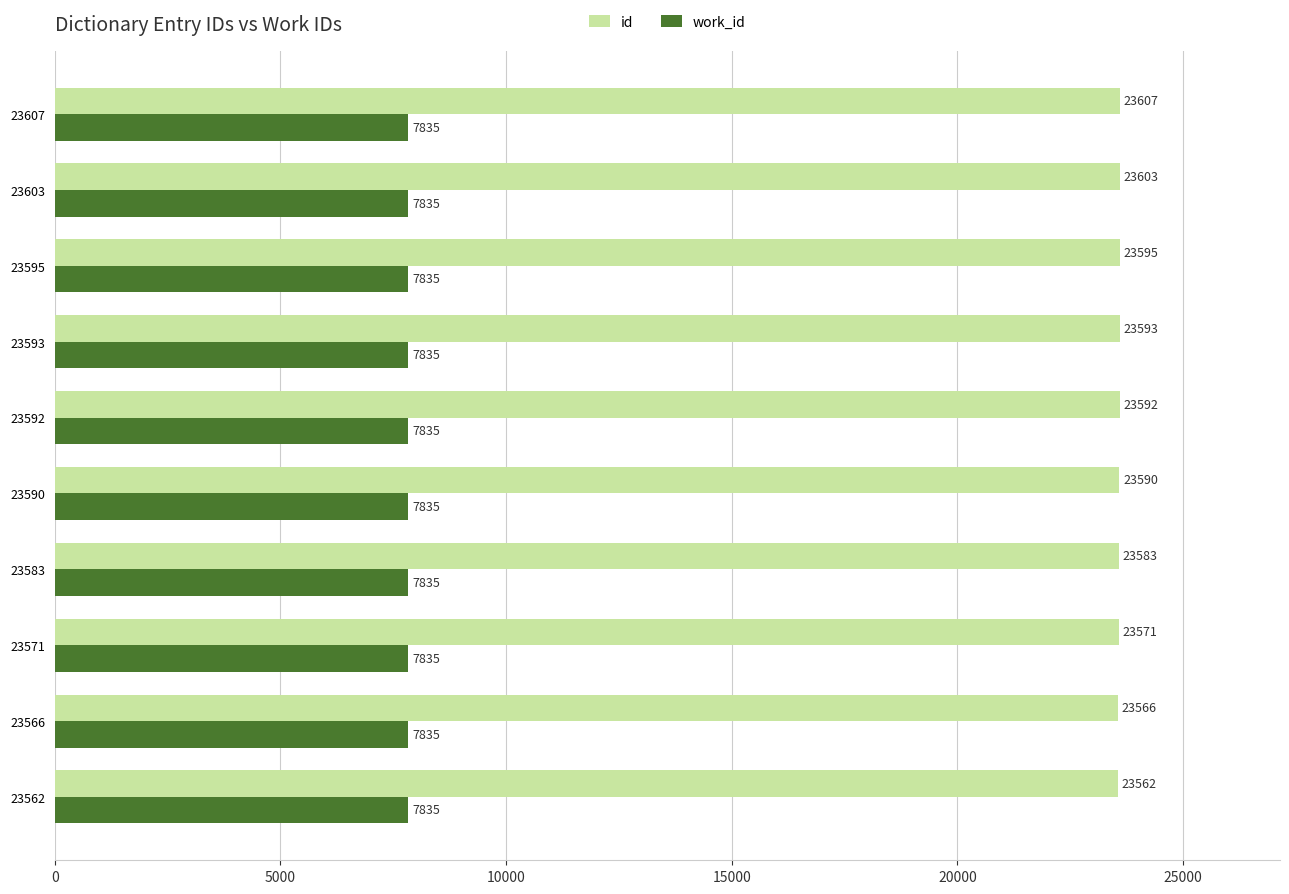

Between 23583 and 23590, which series saw the biggest shift?

id